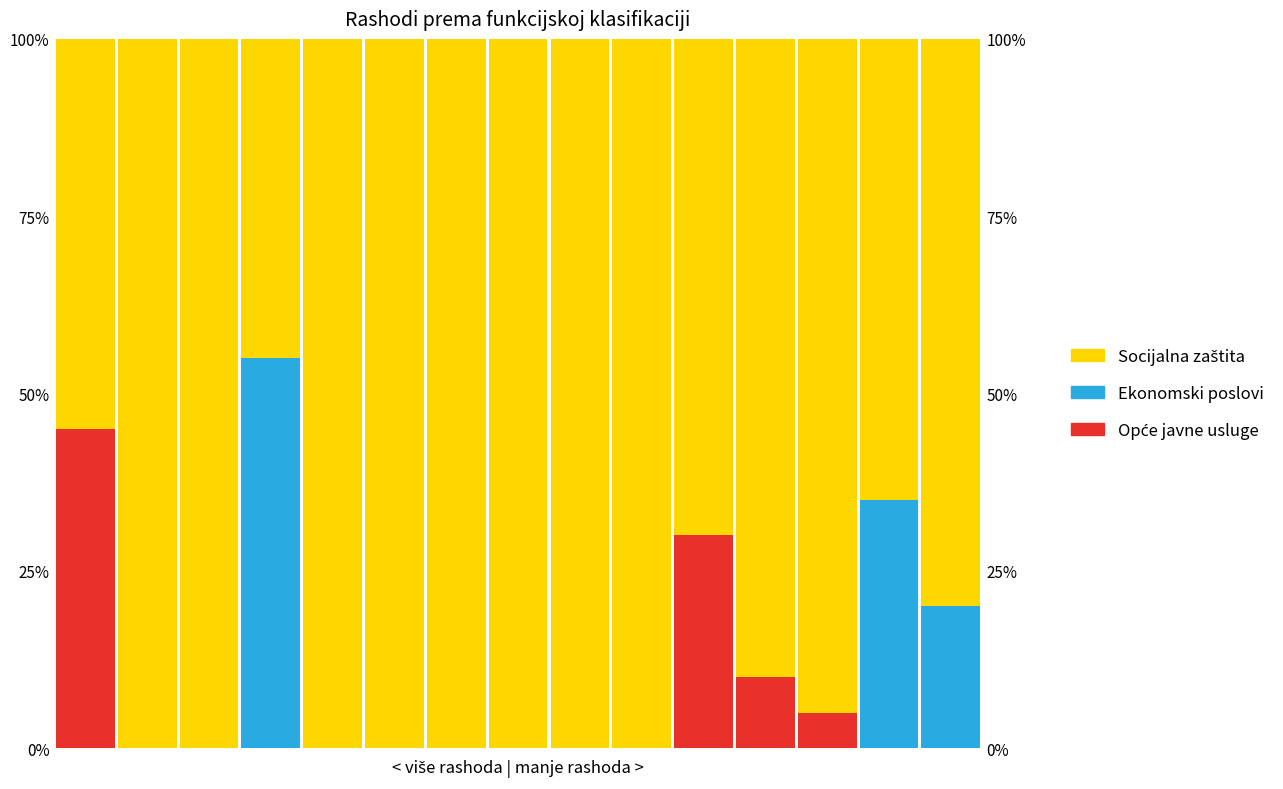

Which label corresponds to the largest value in the chart?

1